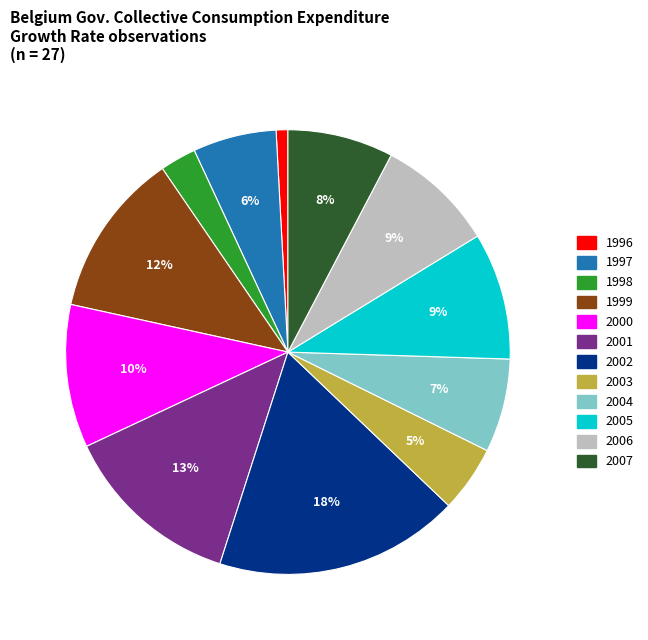

Between 1996 and 1997, which is larger?

1997